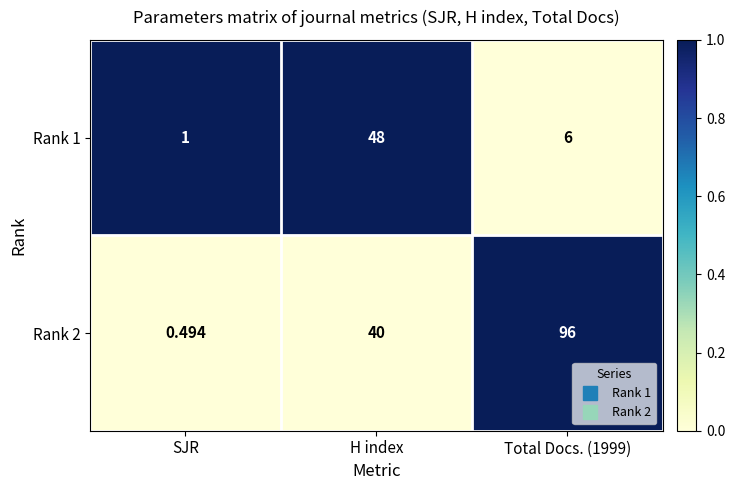

At which label does Rank 1 first exceed 6?

H index